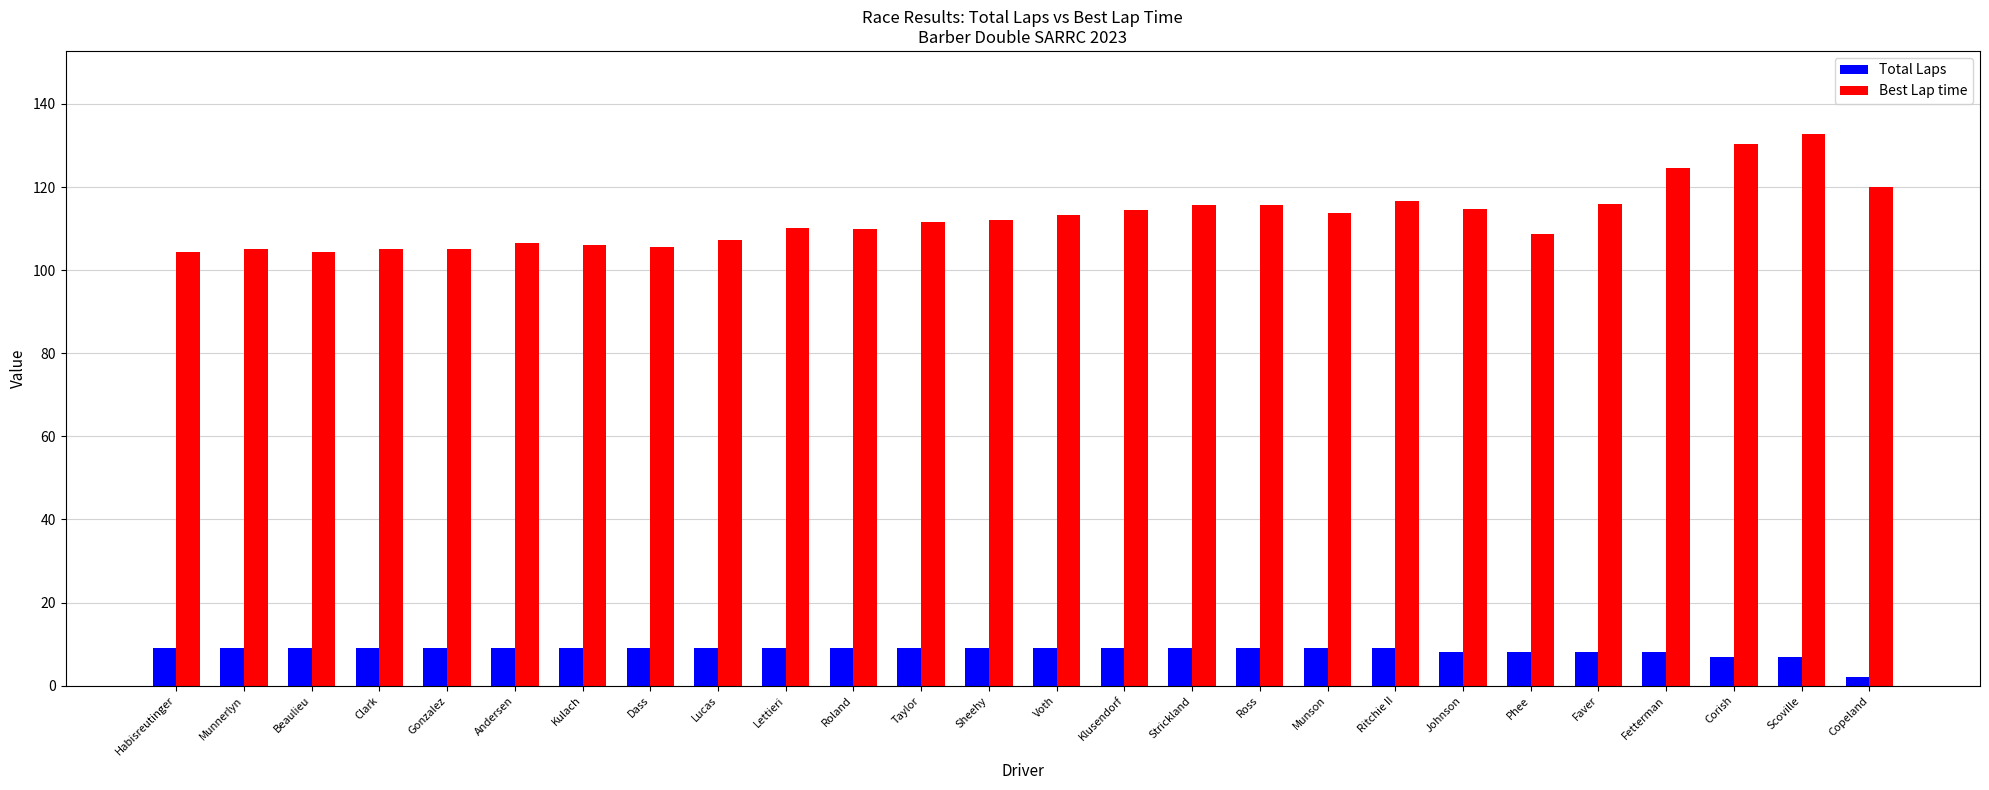

What is the sum of all Best Lap time values?

2930.0